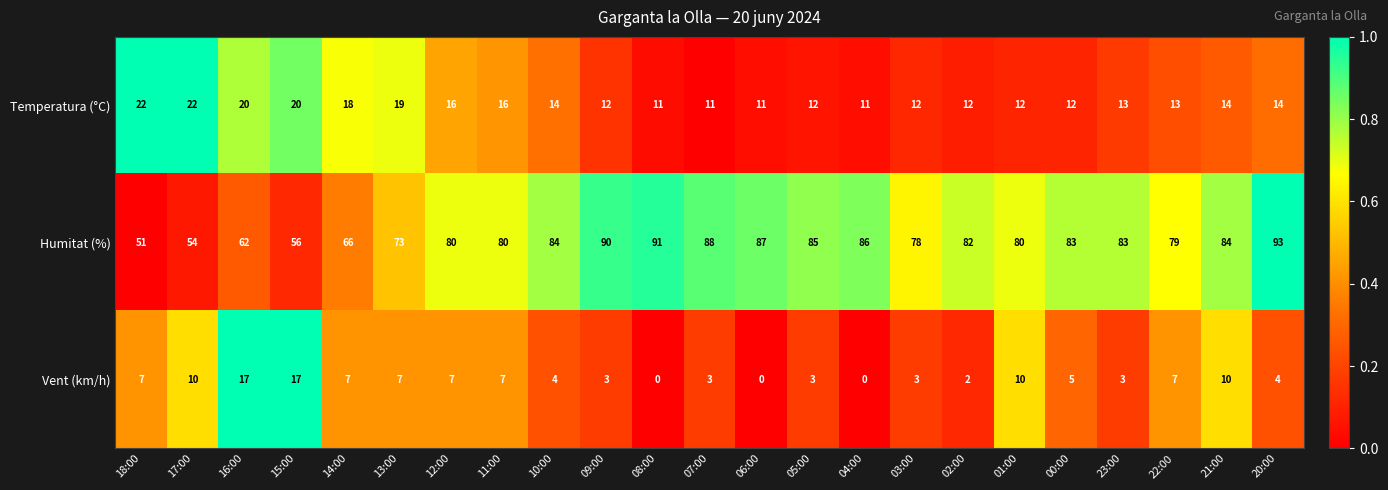

Which series changed the most between 17:00 and 08:00?

Humitat (%)